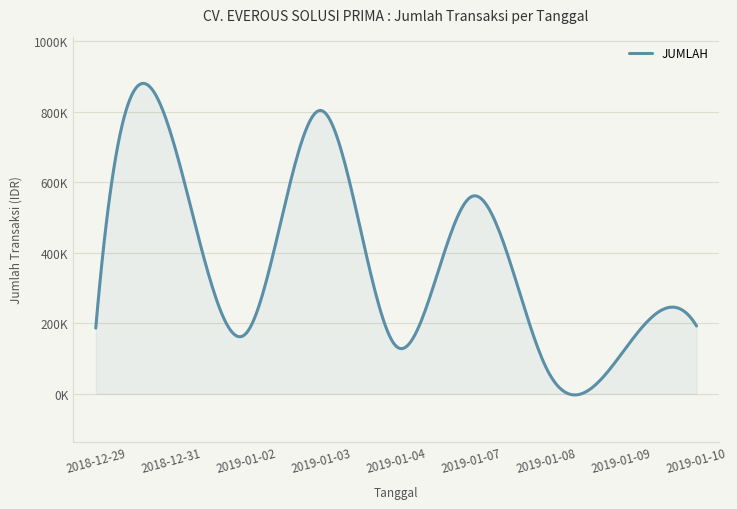

At which category does the chart reach its minimum across all series?

2019-01-08